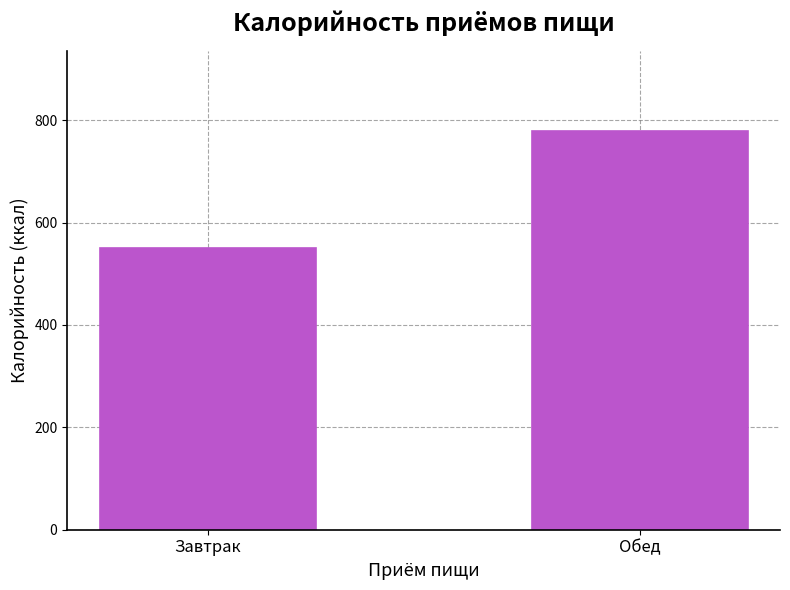

Reading left to right, transcribe all the data shown in this chart.

551.1	778.8